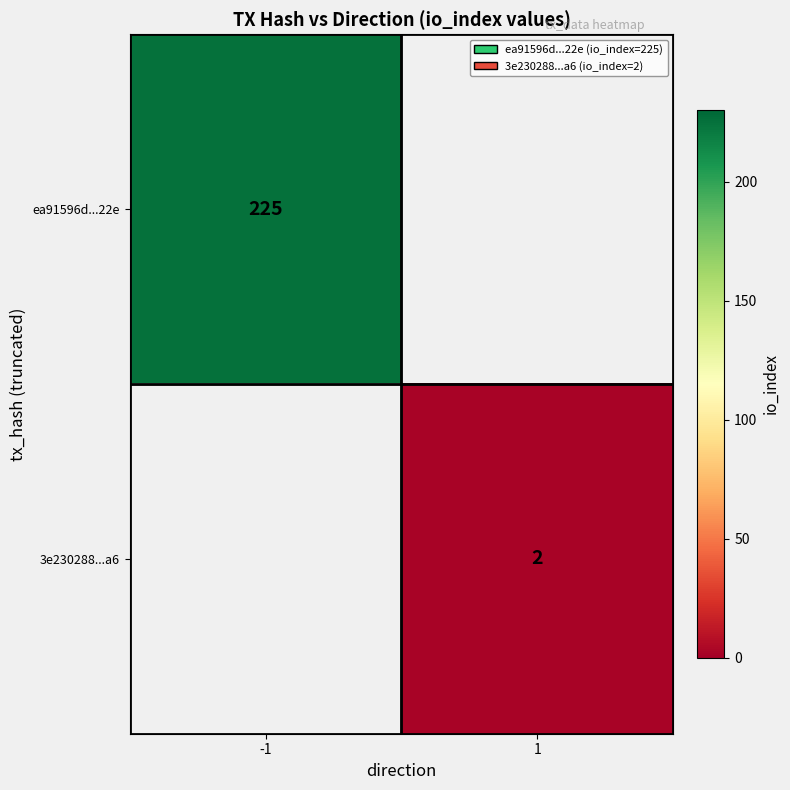

Is it true that 3e230288...a6 equals 2 at 1?

True